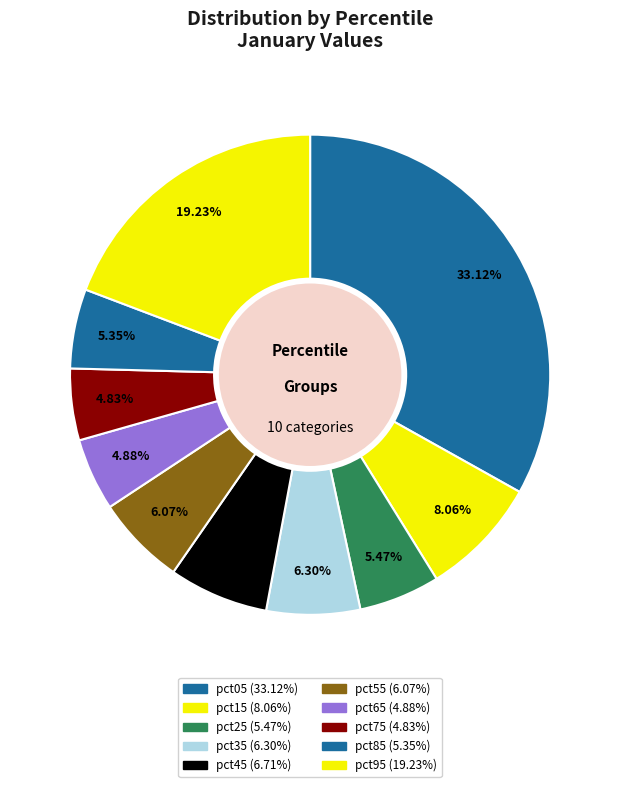

How many slices are in this pie chart?

10